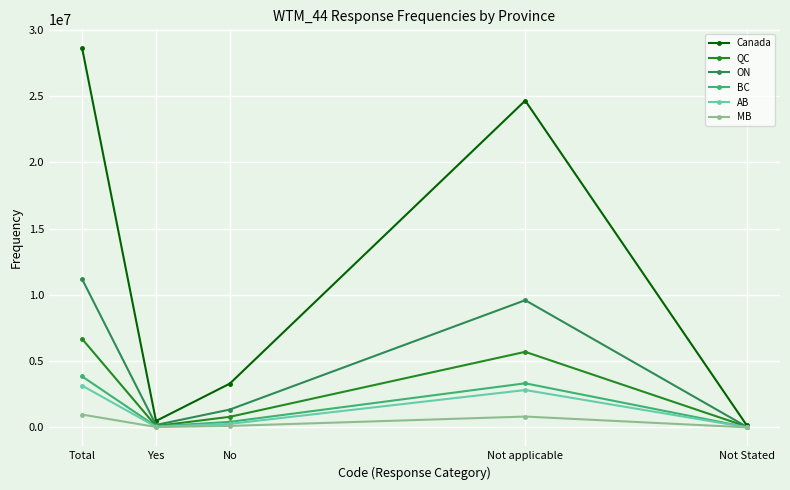

How many values in the ON series are below 1349000?

2